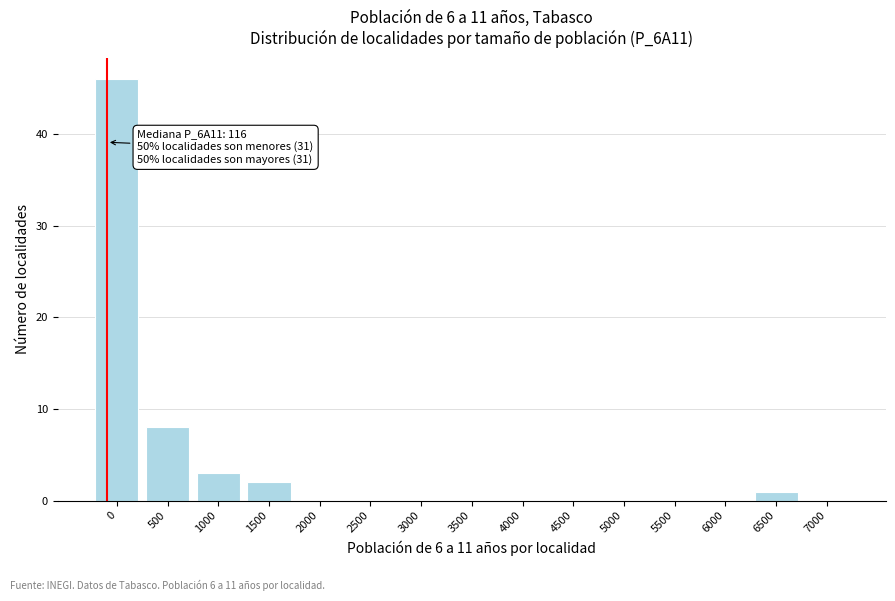

Reading right to left, transcribe all the data shown in this chart.

7000=0	6500=1	6000=0	5500=0	5000=0	4500=0	4000=0	3500=0	3000=0	2500=0	2000=0	1500=2	1000=3	500=8	0=46